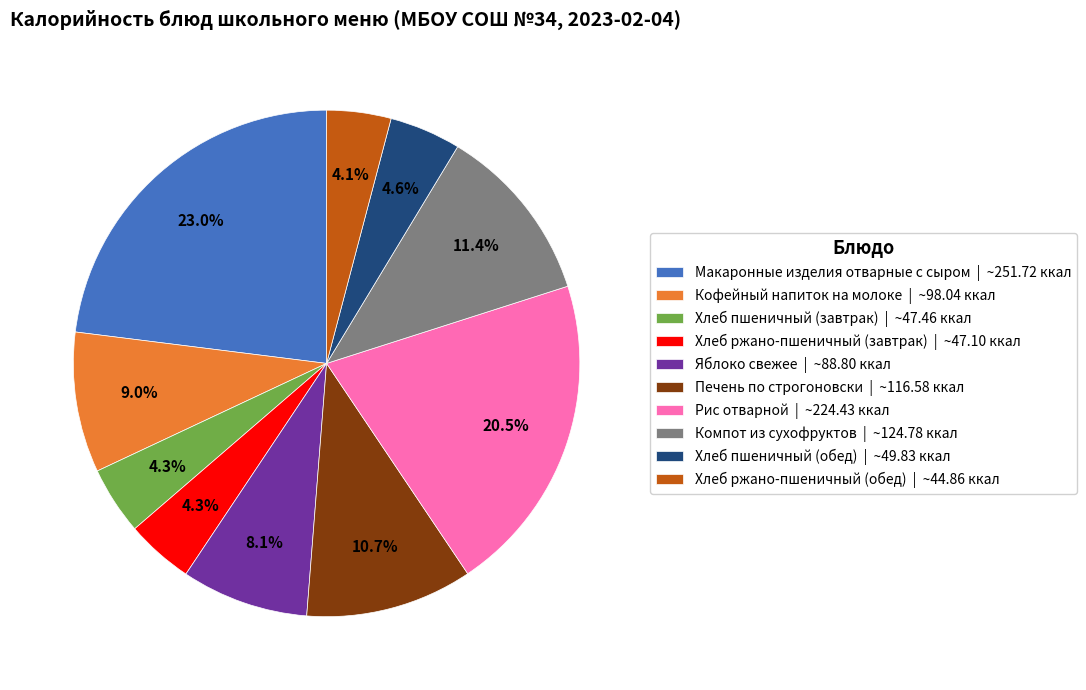

How many segments does this pie chart have?

10